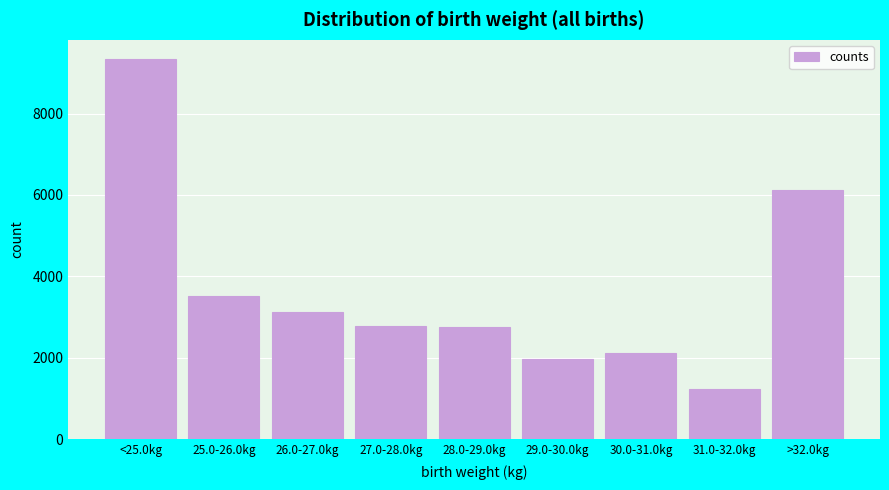

What value does the data have at 25.0-26.0kg, to the nearest 100?

3500